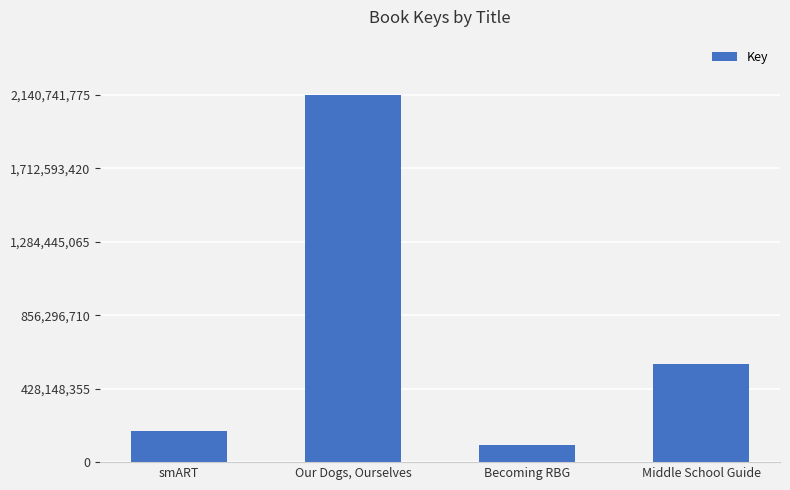

What is the change in value from smART to Our Dogs, Ourselves?

+1958104366